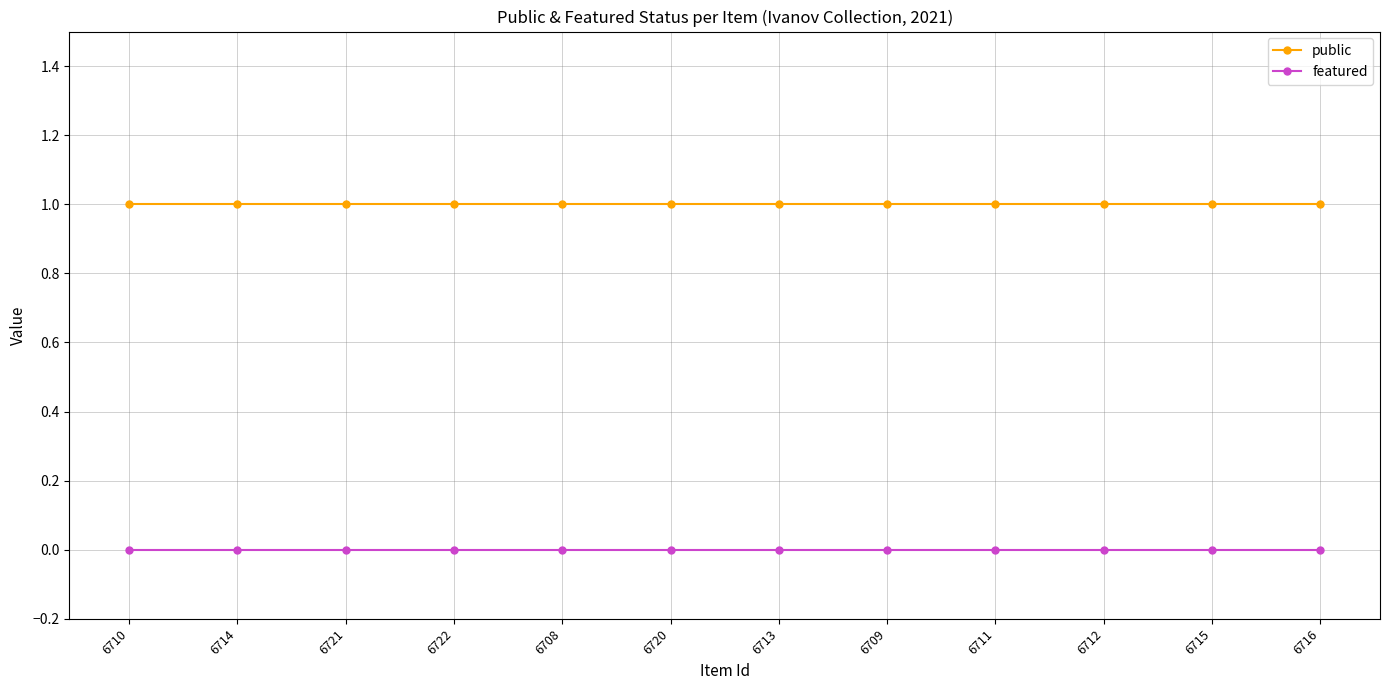

True or false: public has a value of 2 at 6720.

False